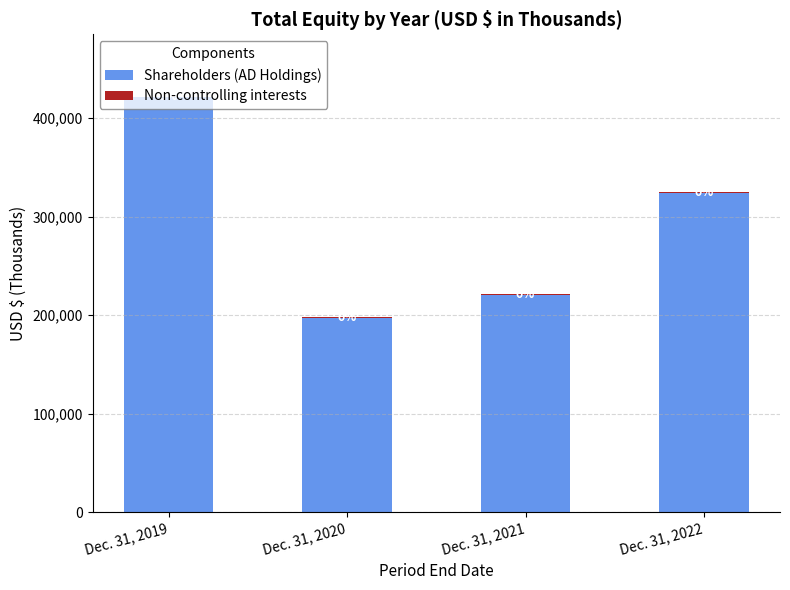

Are the bars horizontal?

No